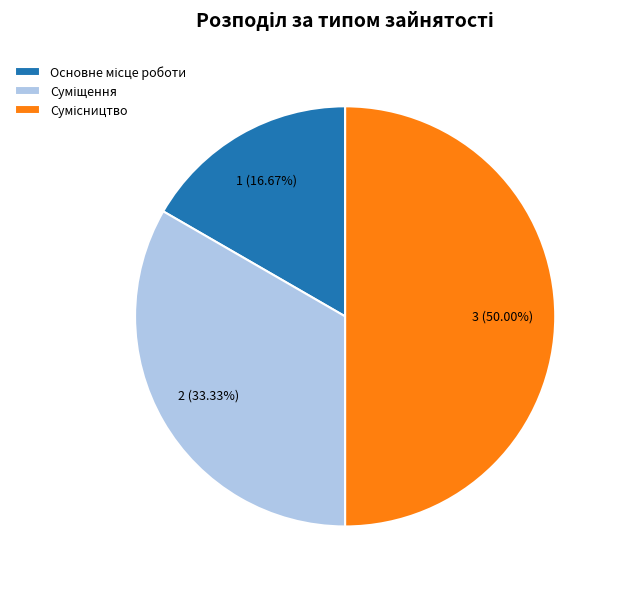

What is the ratio of the value at Суміщення to the value at Сумісництво?

0.7